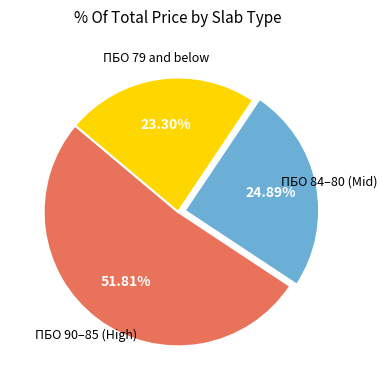

Does any single category account for the majority?

Yes